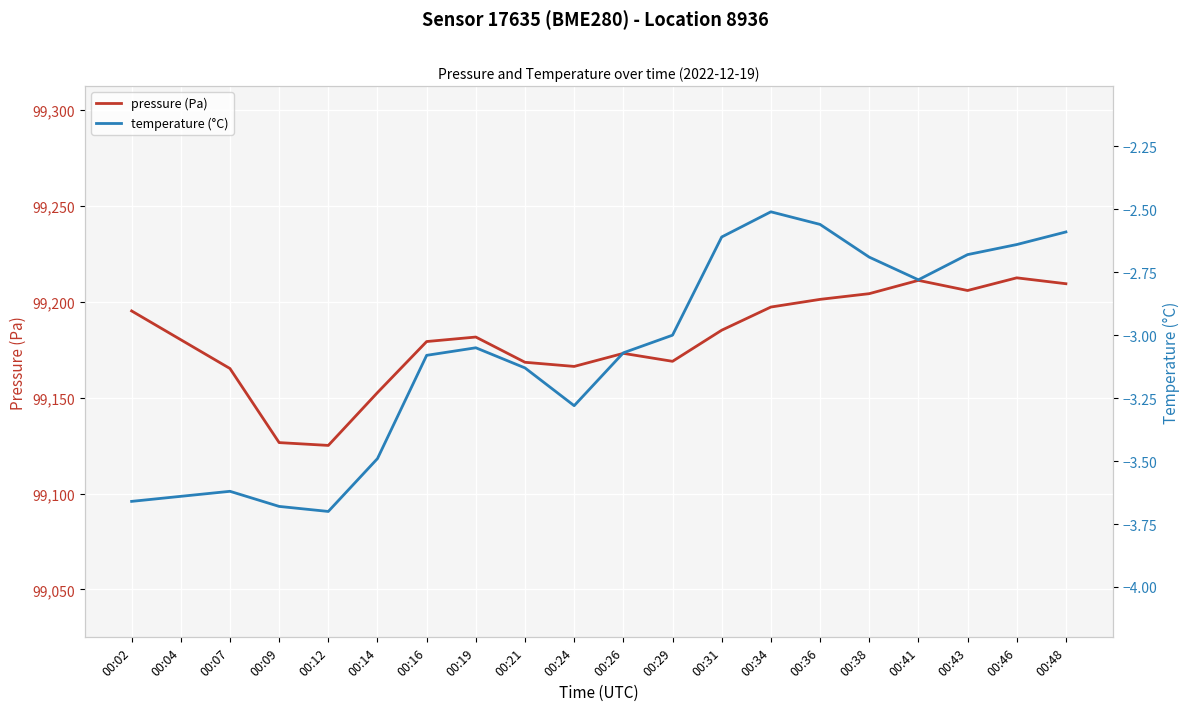

Between 00:26 and 00:36, which series saw the biggest shift?

pressure (Pa)